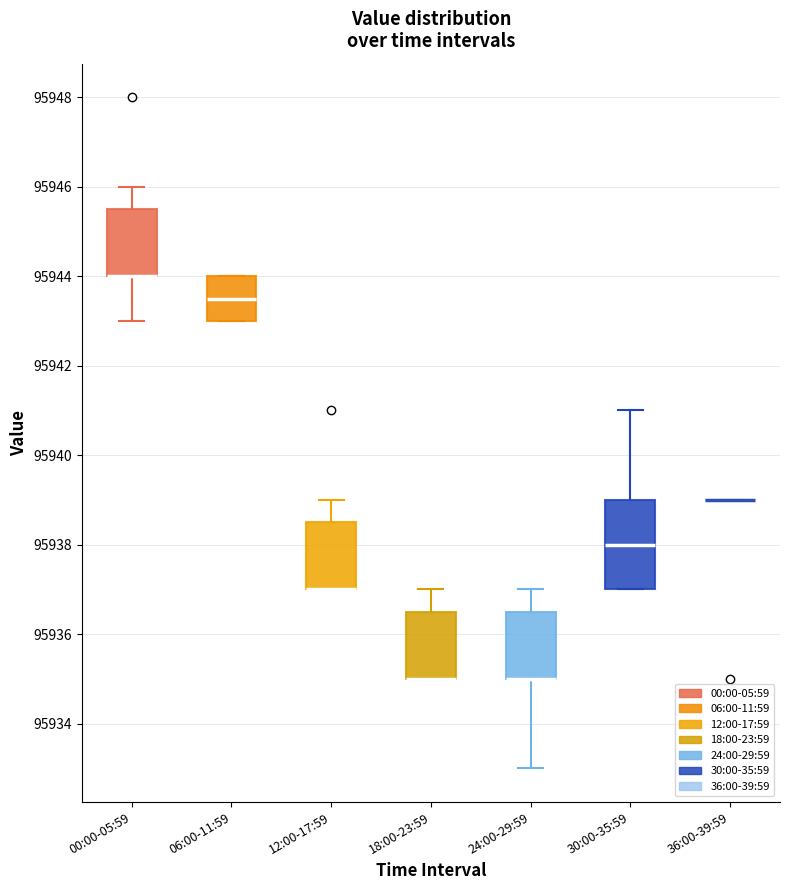

Reading left to right, transcribe this box plot: for each box, give where its median line is, the range the box spans, and where its two whiskers end, as read against the y-axis. The values are not printed on the chart, so give them approximately, as read against the axis.

00:00-05:59: median 95944.0 (drawn on the box's lower edge), box 95944.0 to 95945.6, whiskers 95943.0 to 95946.0
06:00-11:59: median 95943.6, box 95943.0 to 95944.0, whiskers 95943.0 to 95944.0
12:00-17:59: median 95937.0 (drawn on the box's lower edge), box 95937.0 to 95938.6, whiskers 95937.0 to 95939.0
18:00-23:59: median 95935.0 (drawn on the box's lower edge), box 95935.0 to 95936.6, whiskers 95935.0 to 95937.0
24:00-29:59: median 95935.0 (drawn on the box's lower edge), box 95935.0 to 95936.6, whiskers 95933.0 to 95937.0
30:00-35:59: median 95938.0, box 95937.0 to 95939.0, whiskers 95937.0 to 95941.0
36:00-39:59: box collapsed to a line at 95939.0, whiskers 95939.0 to 95939.0